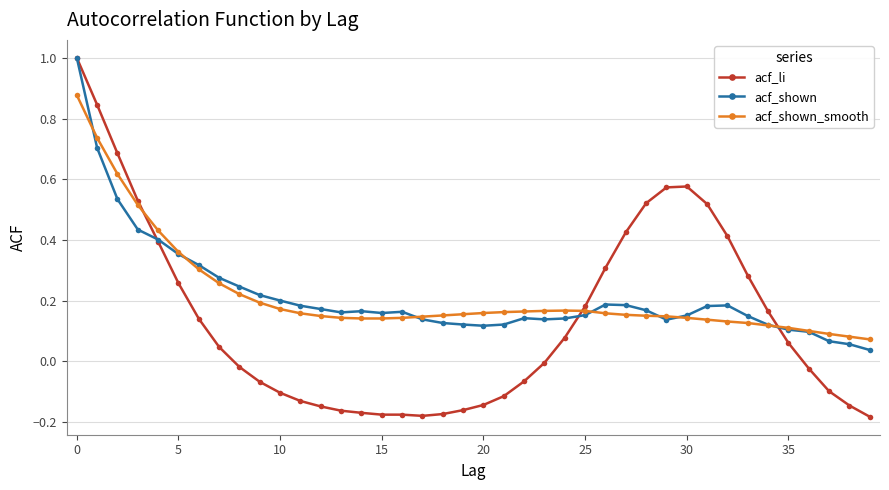

True or false: acf_shown has more than 0 interior local peaks.

True